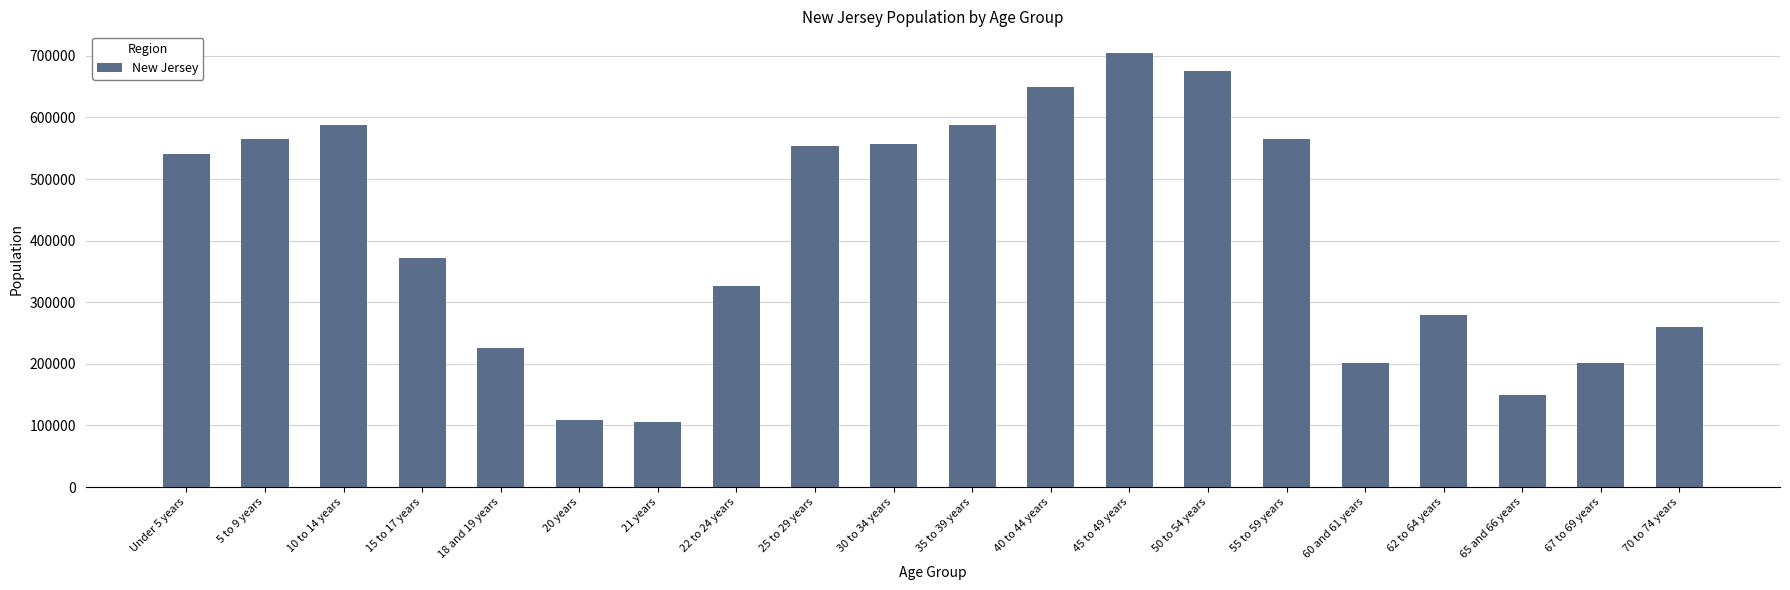

What is the change in value from 55 to 59 years to 60 and 61 years?

-364539